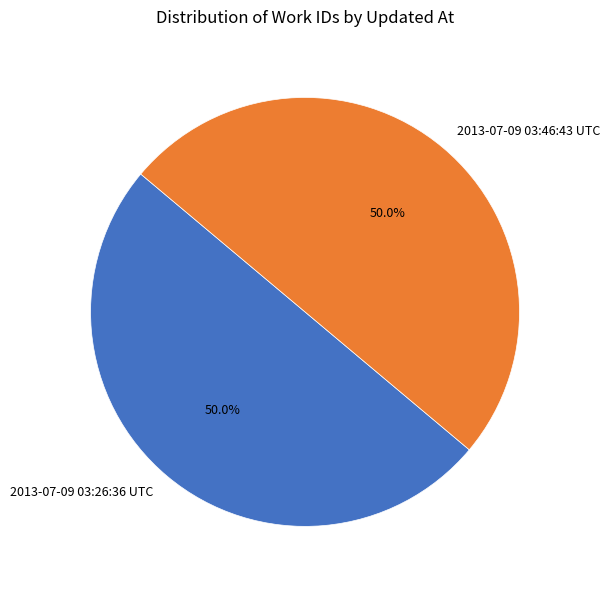

Do 2013-07-09 03:26:36 UTC and 2013-07-09 03:46:43 UTC together represent more than half of the pie?

Yes